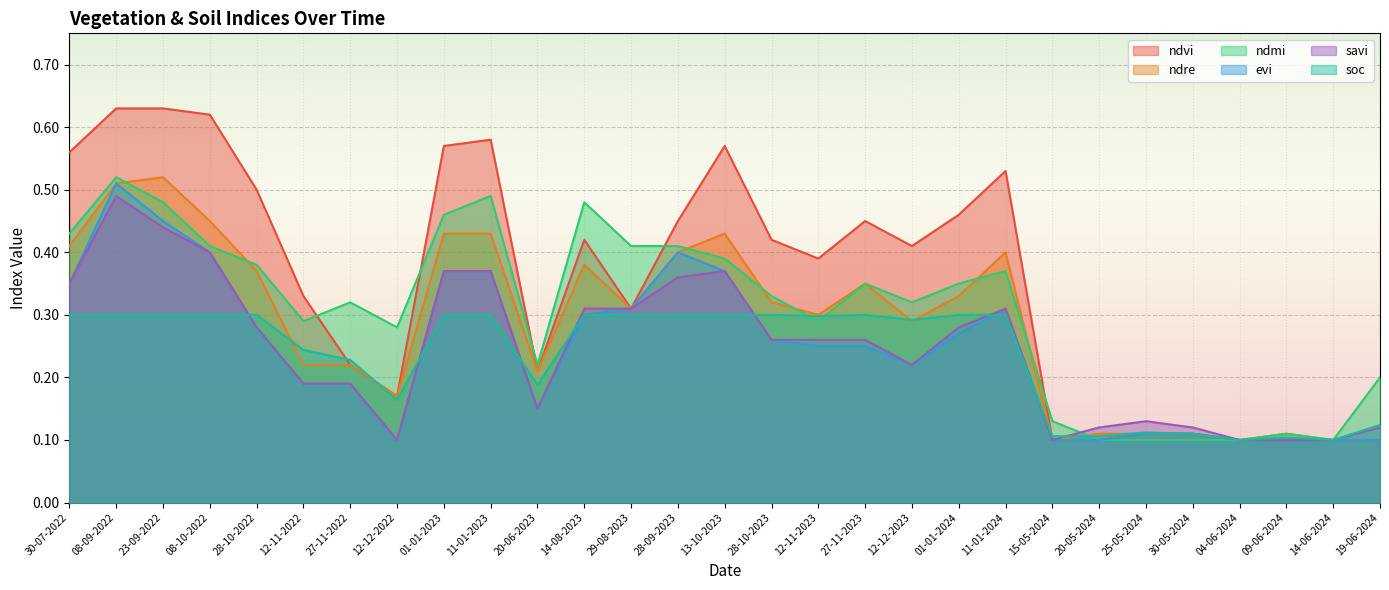

What is the label of the 22nd point from the right?

12-12-2022